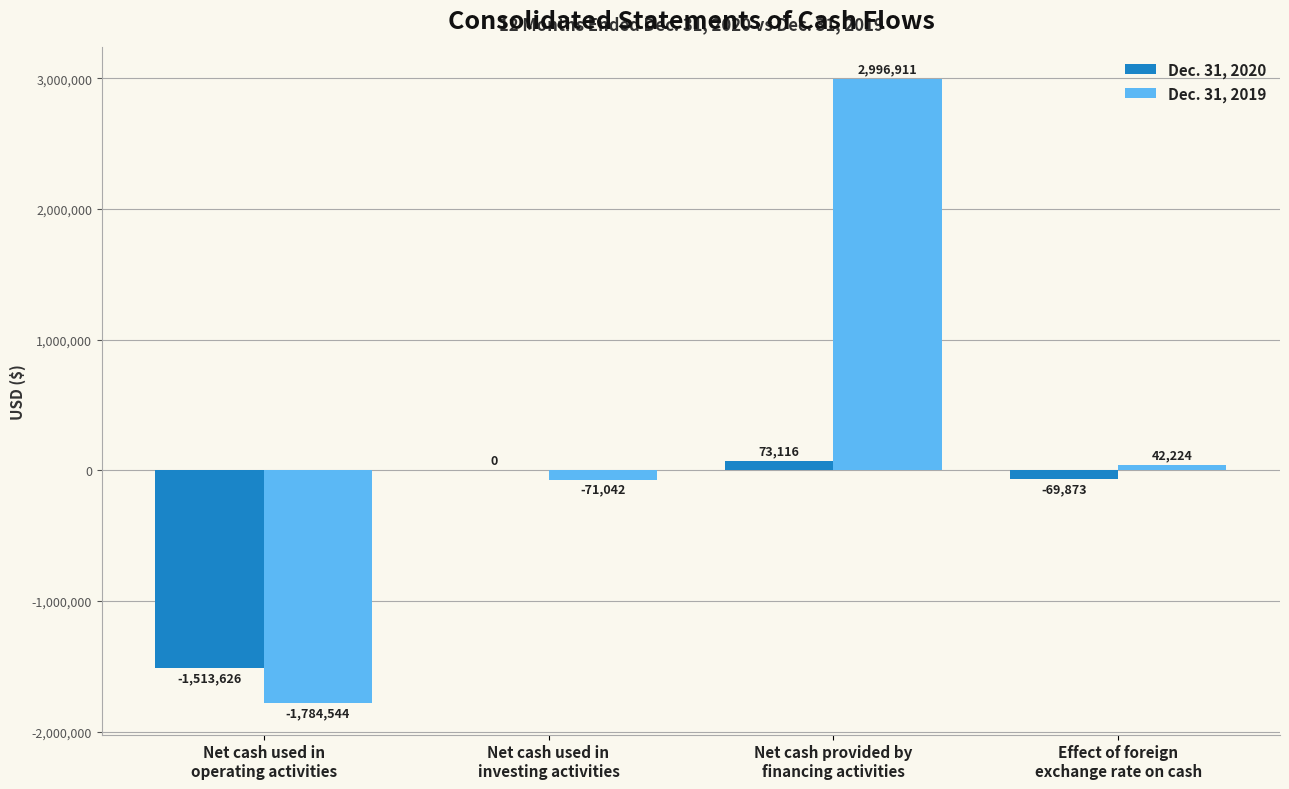

Which series has the largest total across all categories?

Dec. 31, 2019